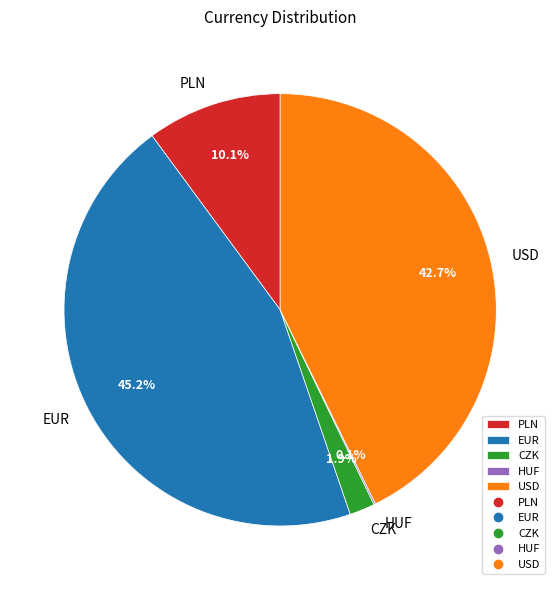

Which category has the biggest portion of the pie?

EUR